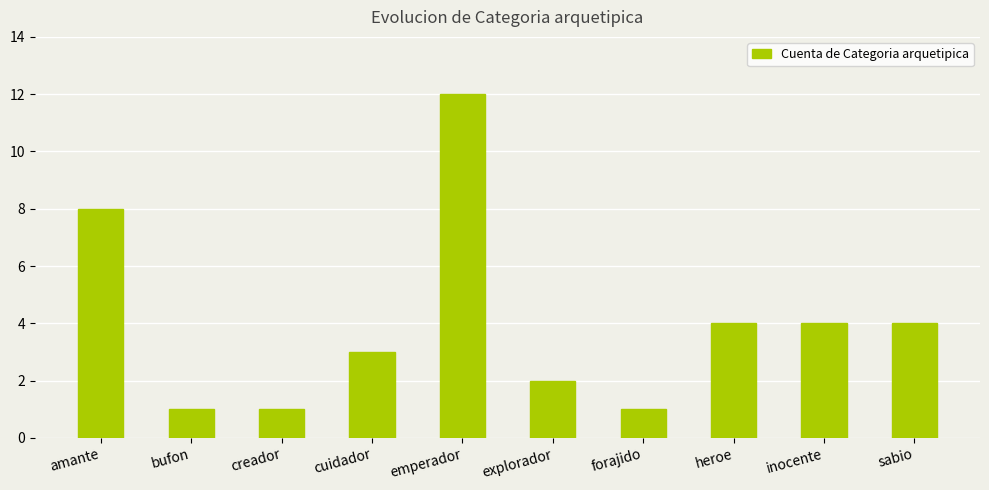

What is the average value?

4